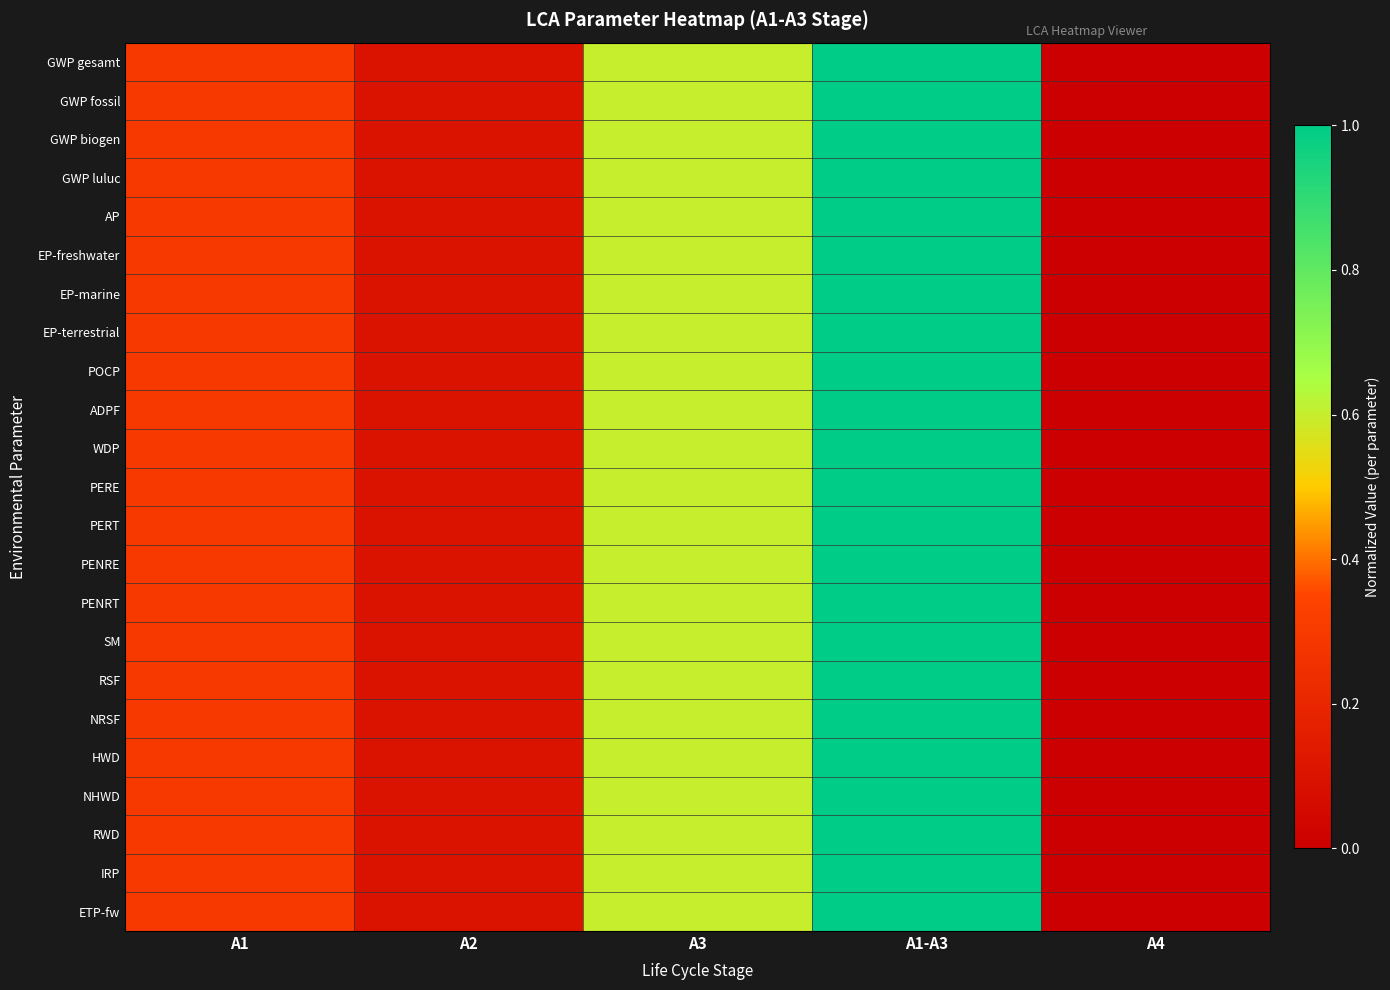

Reading left to right, transcribe all the data shown in this chart.

GWP gesamt: A1=0.3	A2=0.1	A3=0.6	A1-A3=1.0	A4=0.0
GWP fossil: A1=0.3	A2=0.1	A3=0.6	A1-A3=1.0	A4=0.0
GWP biogen: A1=0.3	A2=0.1	A3=0.6	A1-A3=1.0	A4=0.0
GWP luluc: A1=0.3	A2=0.1	A3=0.6	A1-A3=1.0	A4=0.0
AP: A1=0.3	A2=0.1	A3=0.6	A1-A3=1.0	A4=0.0
EP-freshwater: A1=0.3	A2=0.1	A3=0.6	A1-A3=1.0	A4=0.0
EP-marine: A1=0.3	A2=0.1	A3=0.6	A1-A3=1.0	A4=0.0
EP-terrestrial: A1=0.3	A2=0.1	A3=0.6	A1-A3=1.0	A4=0.0
POCP: A1=0.3	A2=0.1	A3=0.6	A1-A3=1.0	A4=0.0
ADPF: A1=0.3	A2=0.1	A3=0.6	A1-A3=1.0	A4=0.0
WDP: A1=0.3	A2=0.1	A3=0.6	A1-A3=1.0	A4=0.0
PERE: A1=0.3	A2=0.1	A3=0.6	A1-A3=1.0	A4=0.0
PERT: A1=0.3	A2=0.1	A3=0.6	A1-A3=1.0	A4=0.0
PENRE: A1=0.3	A2=0.1	A3=0.6	A1-A3=1.0	A4=0.0
PENRT: A1=0.3	A2=0.1	A3=0.6	A1-A3=1.0	A4=0.0
SM: A1=0.3	A2=0.1	A3=0.6	A1-A3=1.0	A4=0.0
RSF: A1=0.3	A2=0.1	A3=0.6	A1-A3=1.0	A4=0.0
NRSF: A1=0.3	A2=0.1	A3=0.6	A1-A3=1.0	A4=0.0
HWD: A1=0.3	A2=0.1	A3=0.6	A1-A3=1.0	A4=0.0
NHWD: A1=0.3	A2=0.1	A3=0.6	A1-A3=1.0	A4=0.0
RWD: A1=0.3	A2=0.1	A3=0.6	A1-A3=1.0	A4=0.0
IRP: A1=0.3	A2=0.1	A3=0.6	A1-A3=1.0	A4=0.0
ETP-fw: A1=0.3	A2=0.1	A3=0.6	A1-A3=1.0	A4=0.0